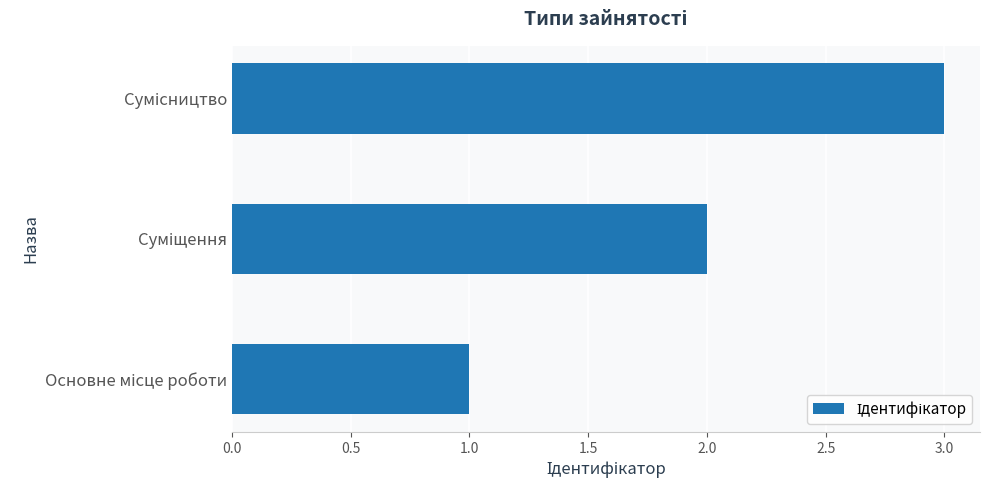

What is the maximum value shown in the chart?

3